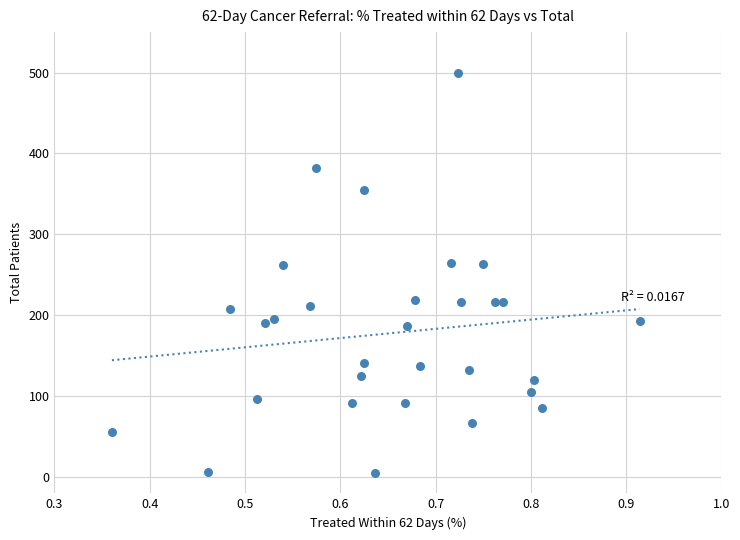

What is the range of X values (max minus min)?

0.6